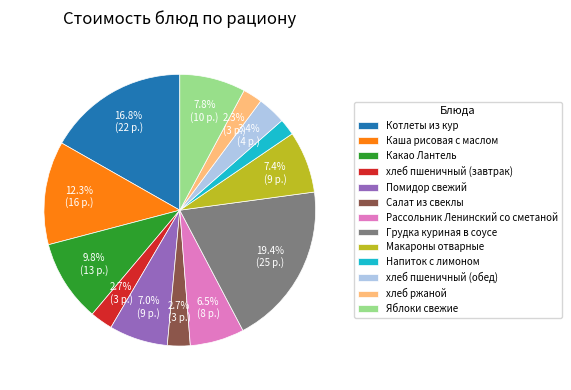

Does Салат из свеклы account for over 50% of the chart?

No